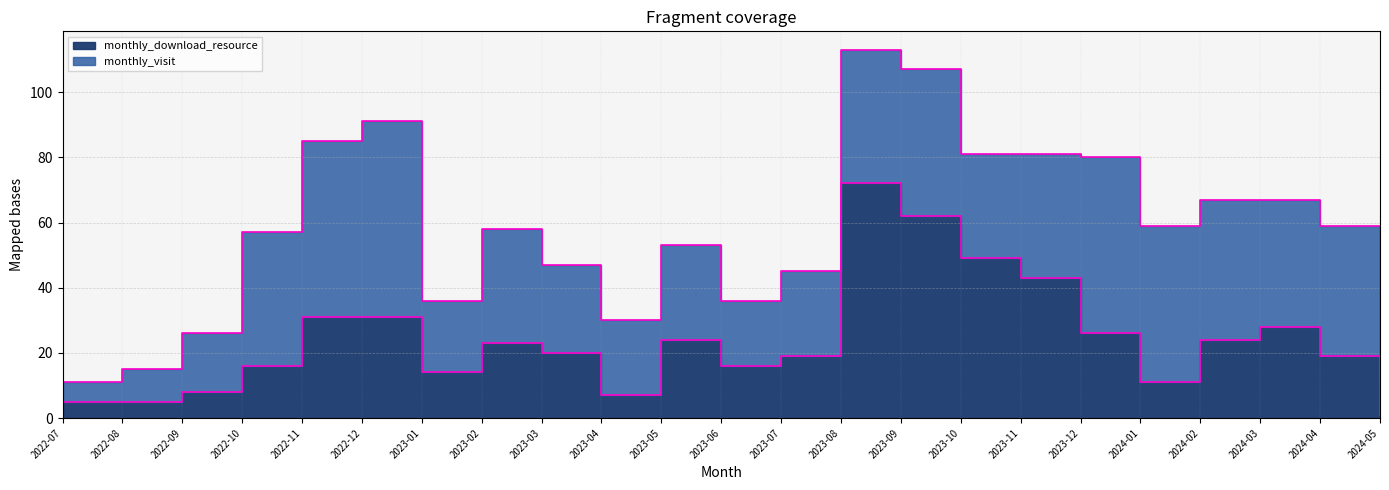

What is the ratio of the value at 2023-07 to the value at 2022-10?

1.2